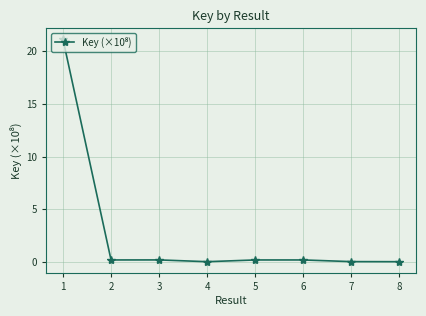

True or false: the data shows 0.0 at 8.

True